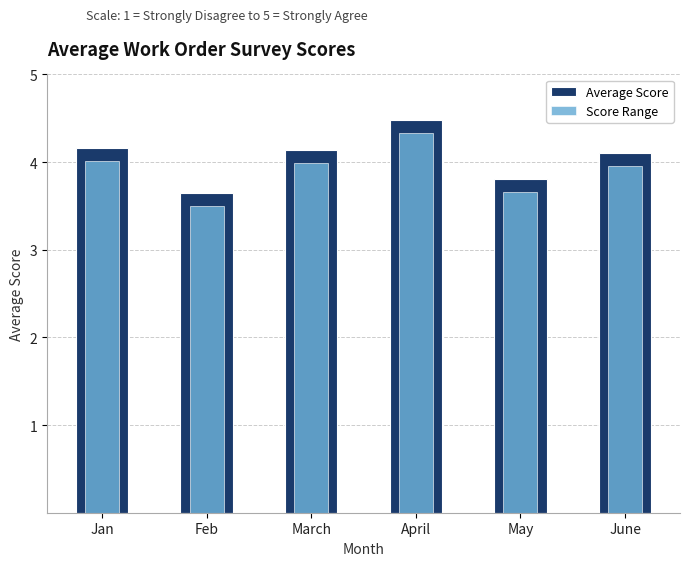

What is the approximate value of Average Score at April?

4.5